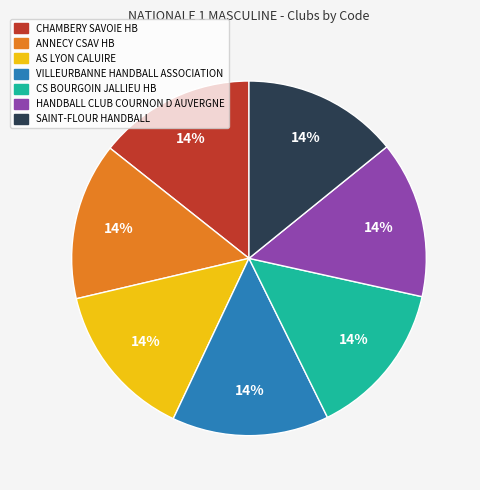

What percentage is the CS BOURGOIN JALLIEU HB slice, to the nearest percent?

14%